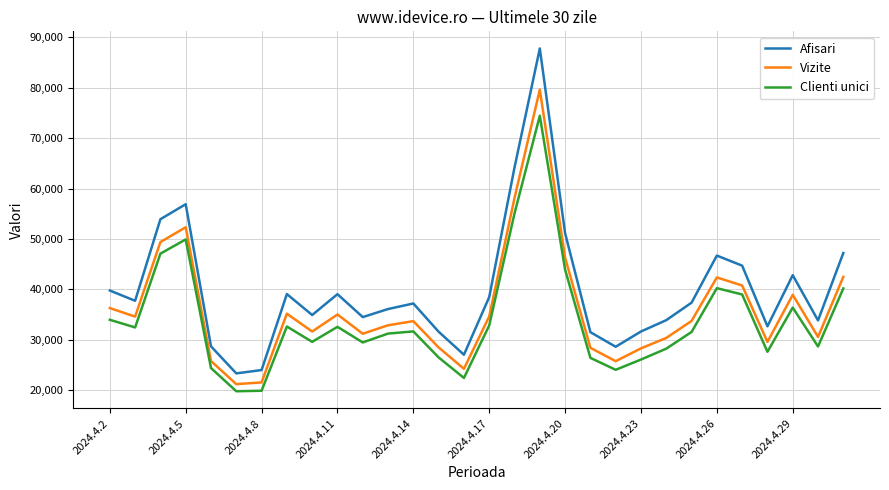

Which series has the widest spread of values?

Afisari